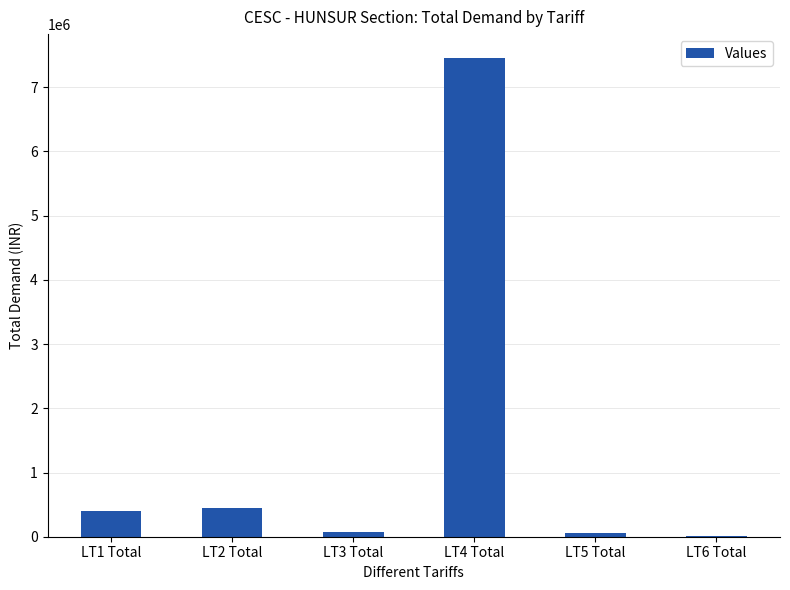

Is it true that the value at LT4 Total is 2850521.7?

False